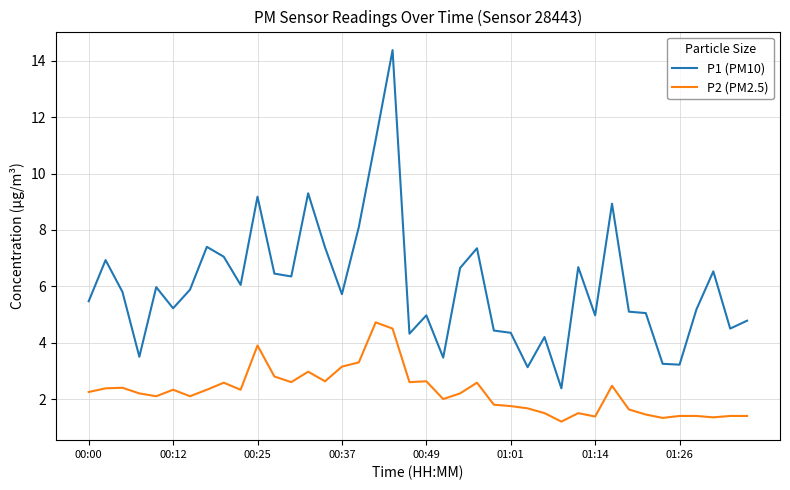

What is the smallest value displayed?

1.2